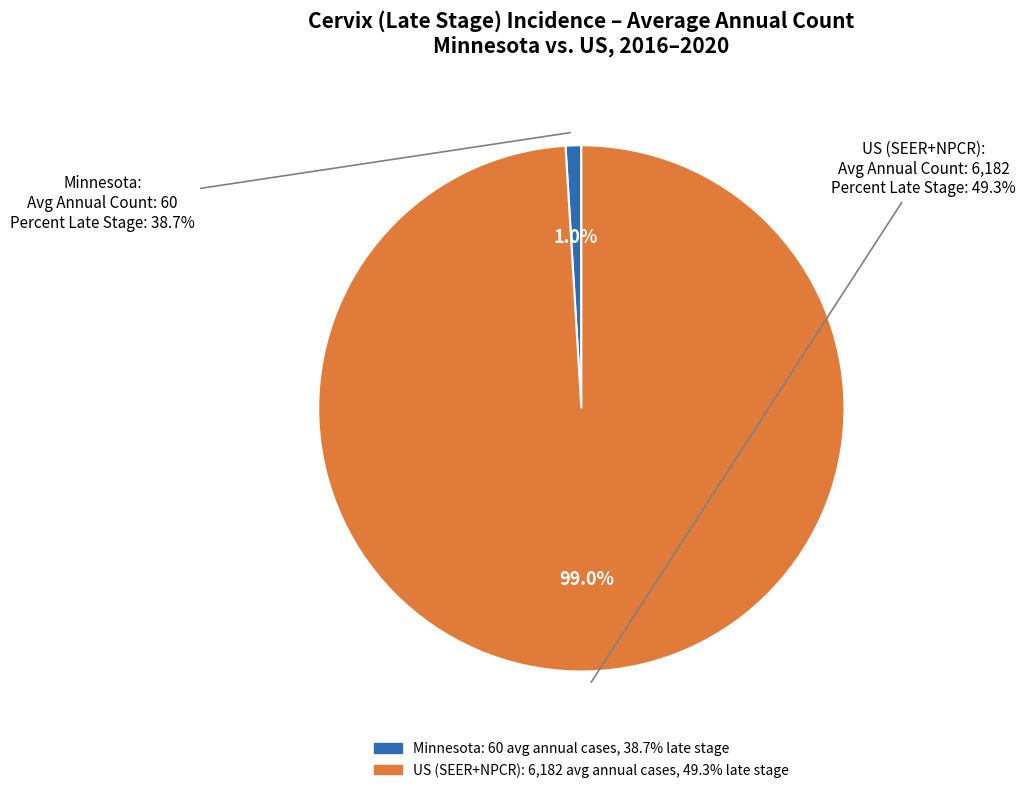

What is the largest slice in the pie chart?

US (SEER+NPCR)